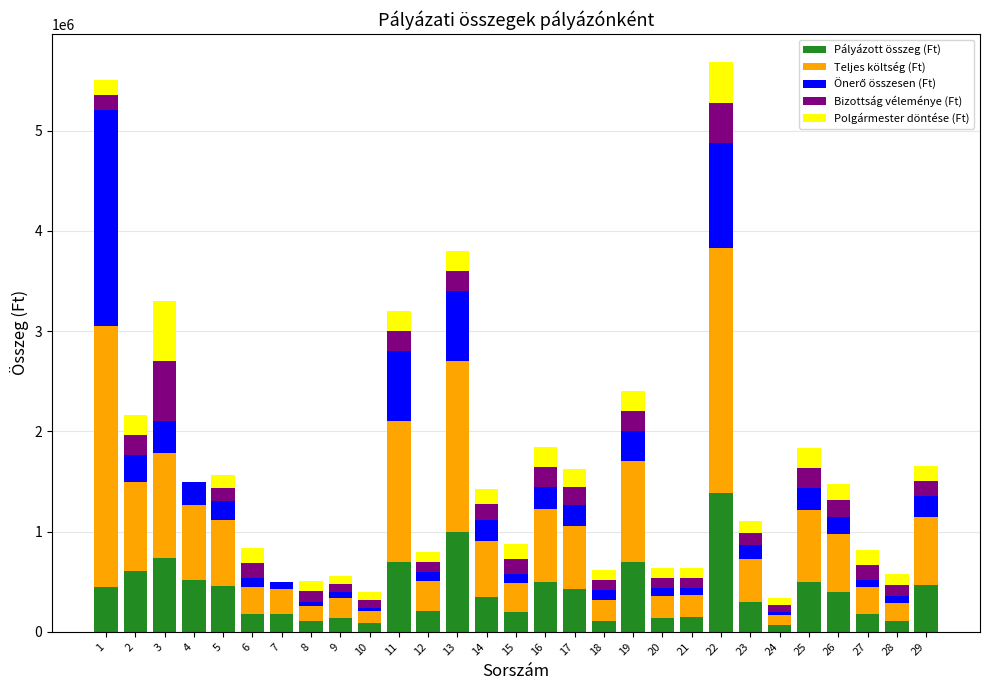

Where is Pályázott összeg (Ft) nearest to the value 727750?

3